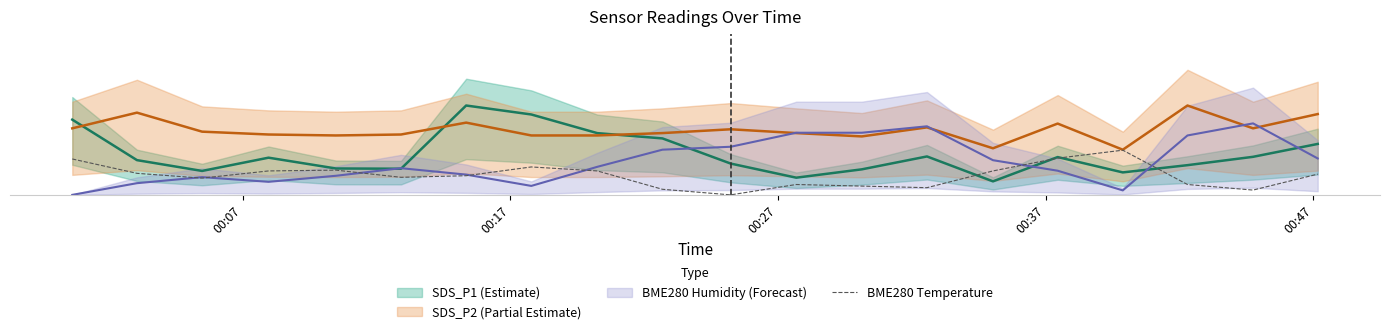

What is the value of the 6th point from the left?

0.2